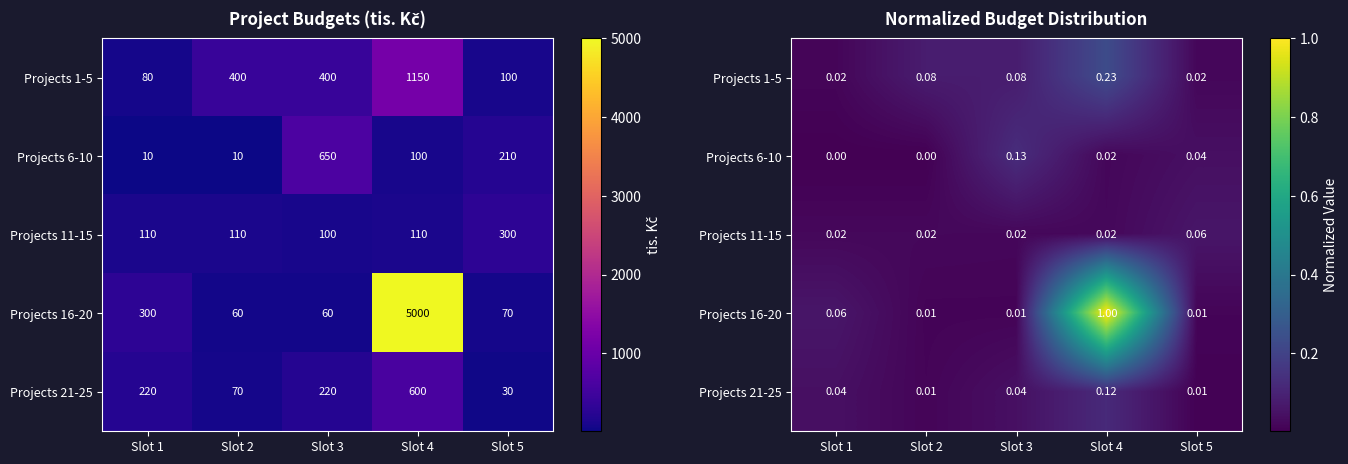

Which series has the largest range (max minus min)?

Projects 16-20